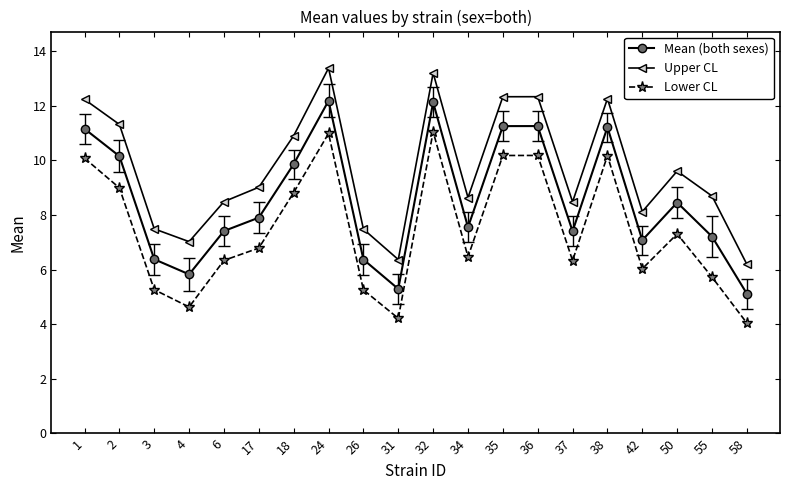

What is the difference between the second highest and minimum values in the Mean (both sexes) series?

7.0